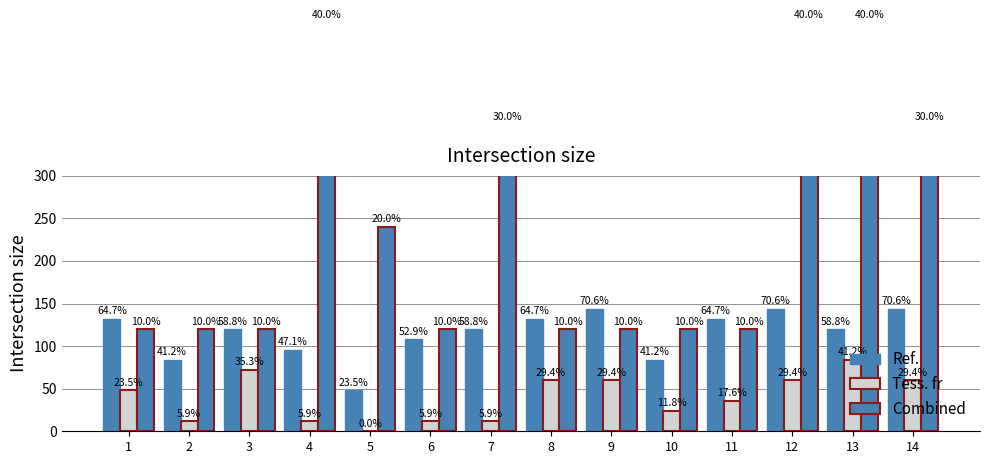

How many values in the Filled (blue) series exceed 120?

6